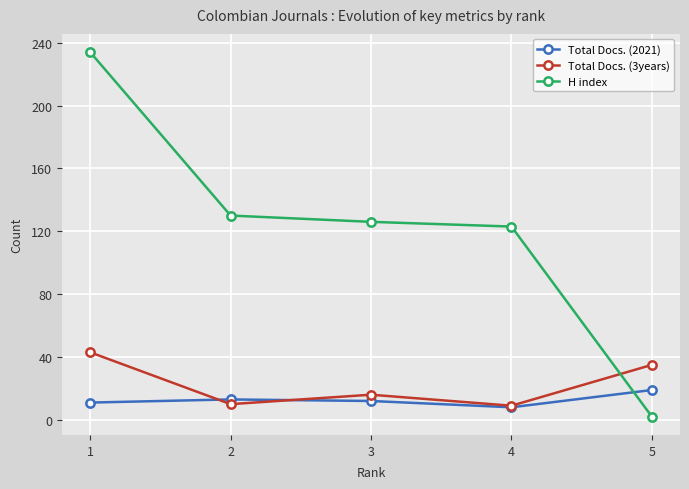

At which label does Total Docs. (3years) first exceed 16?

1